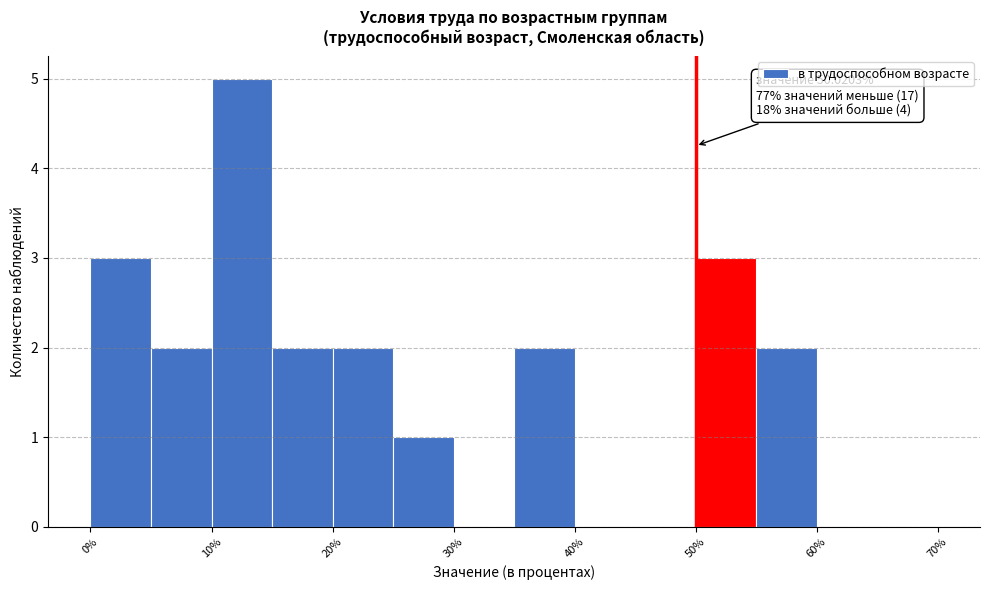

Which range on the x-axis has the tallest bar?

10 to 15